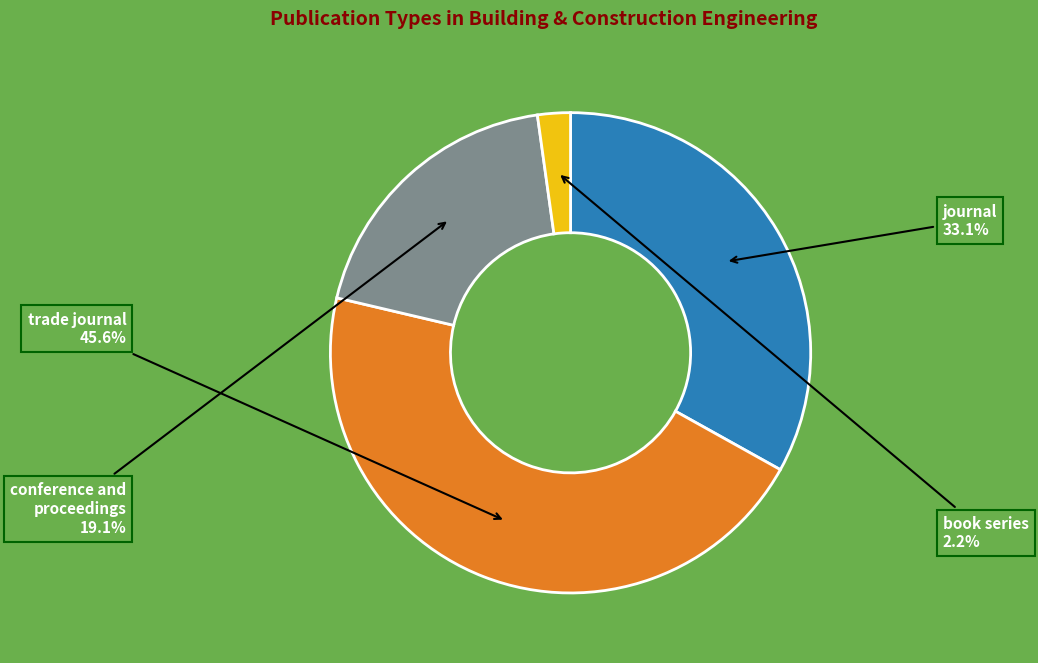

How many slices are in this pie chart?

4